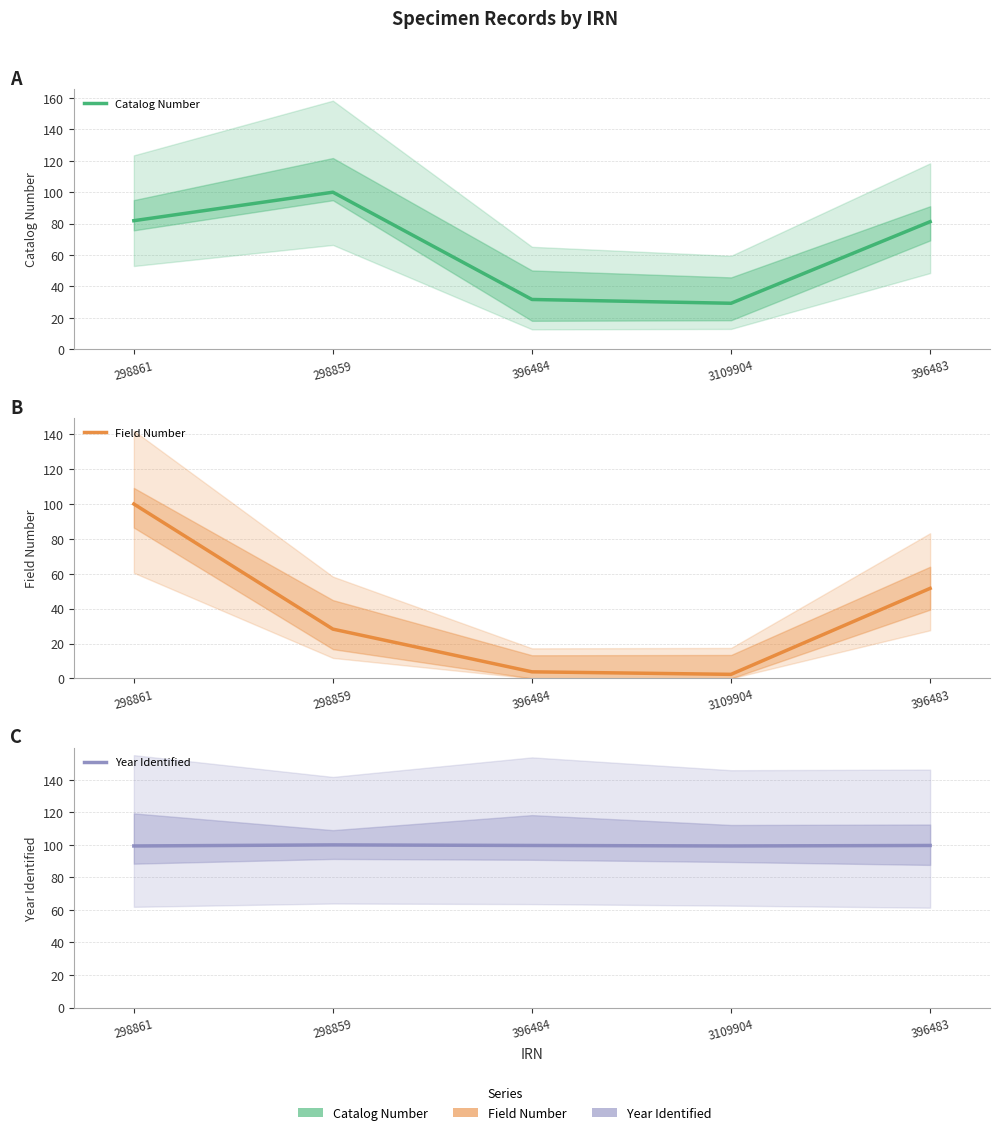

In Year Identified, how many points are higher than both neighbors (excluding endpoints)?

1